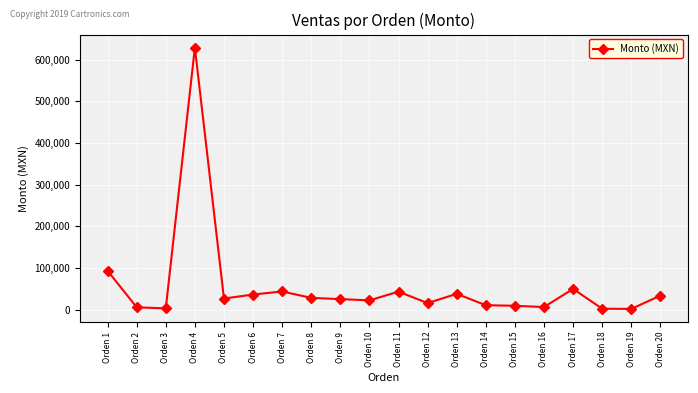

What is the smallest value displayed?

1500